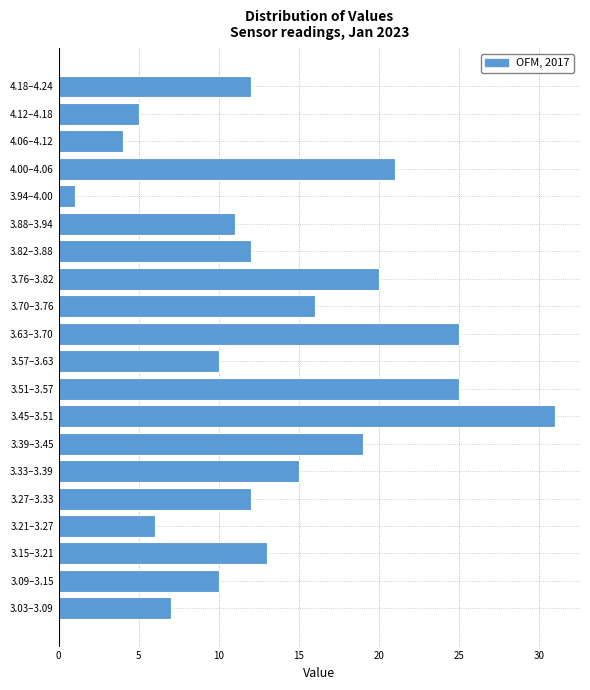

Reading bottom to top, list all the values displayed in this chart.

7	10	13	6	12	15	19	31	25	10	25	16	20	12	11	1	21	4	5	12